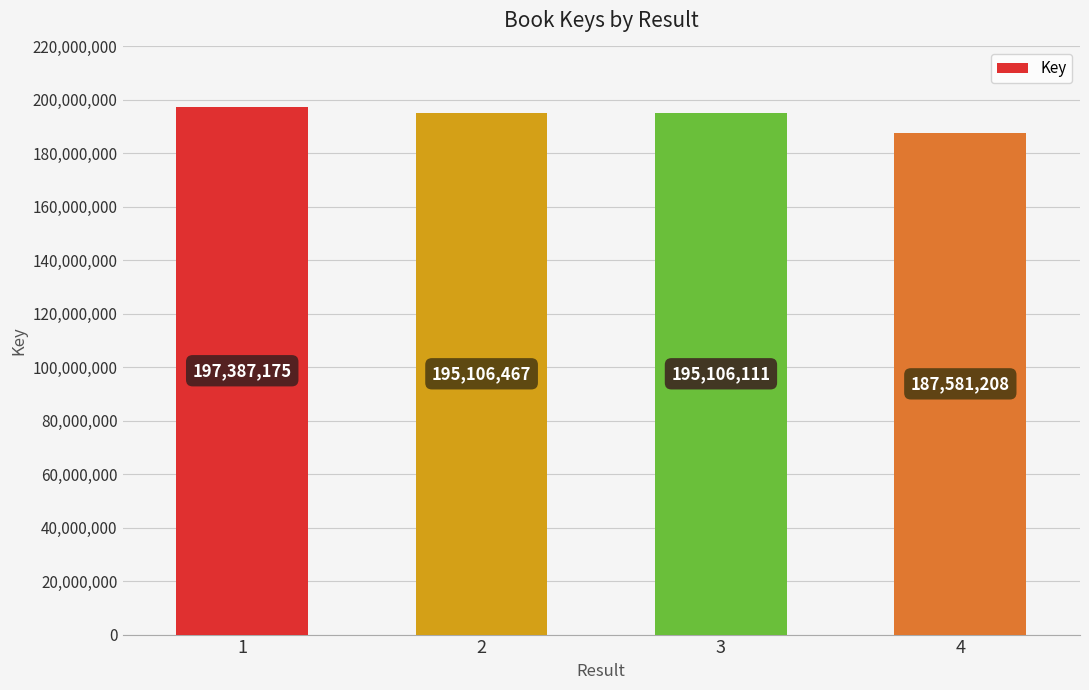

Which label corresponds to the largest value in the chart?

1